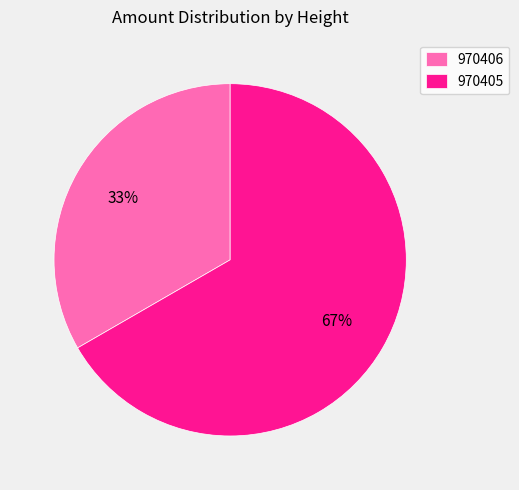

To the nearest percent, what portion does 970406 represent?

33%